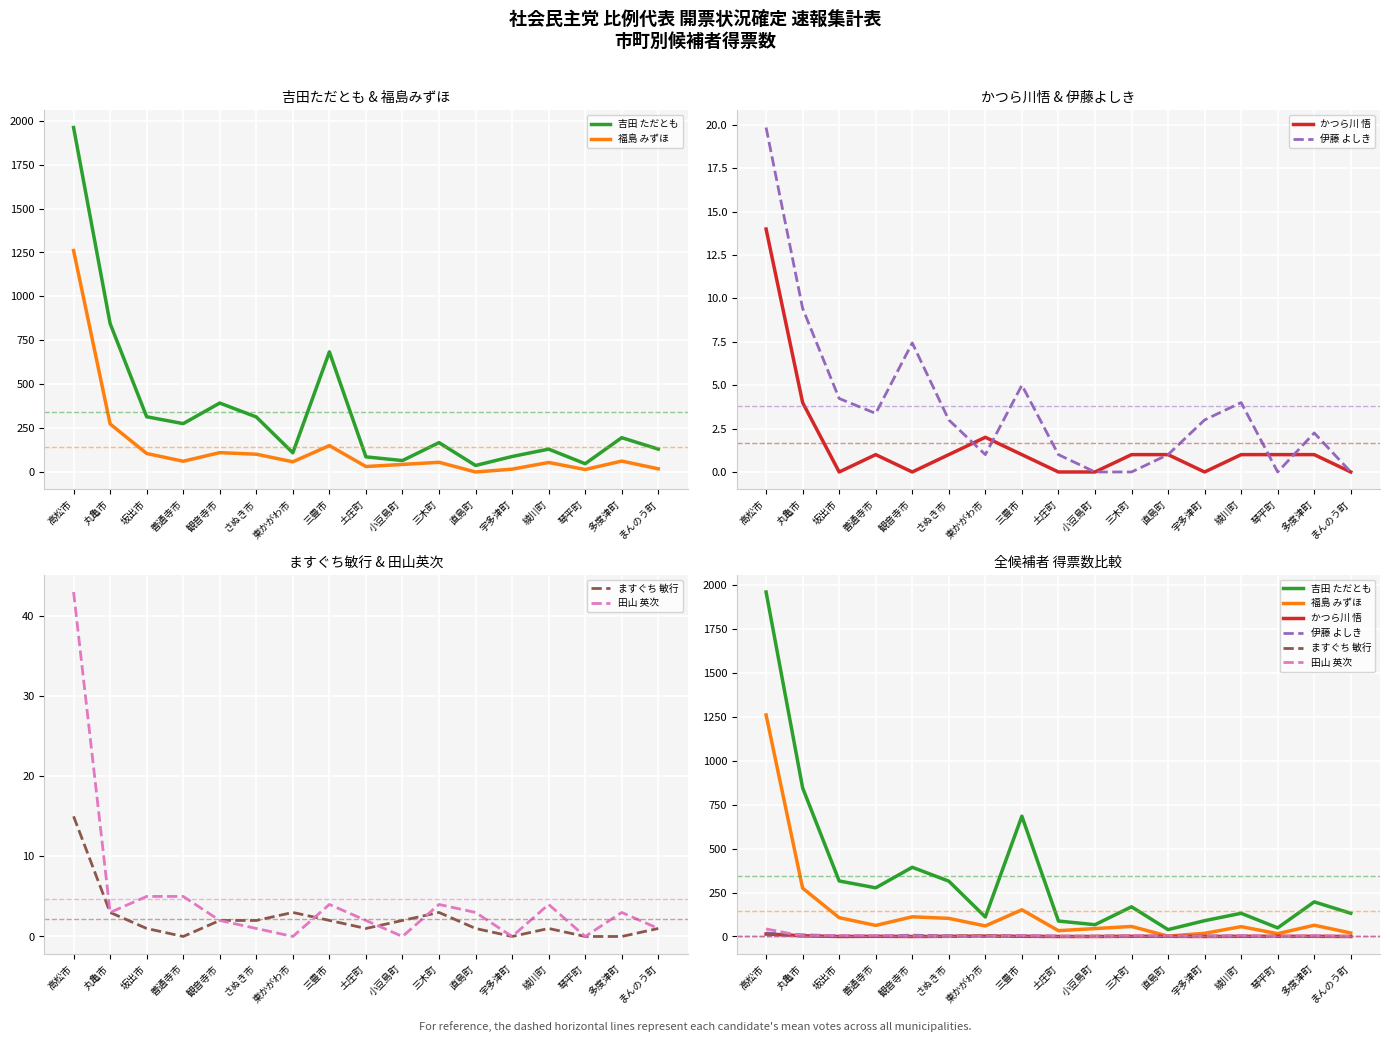

At which category does かつら川 悟 reach its first local peak?

善通寺市